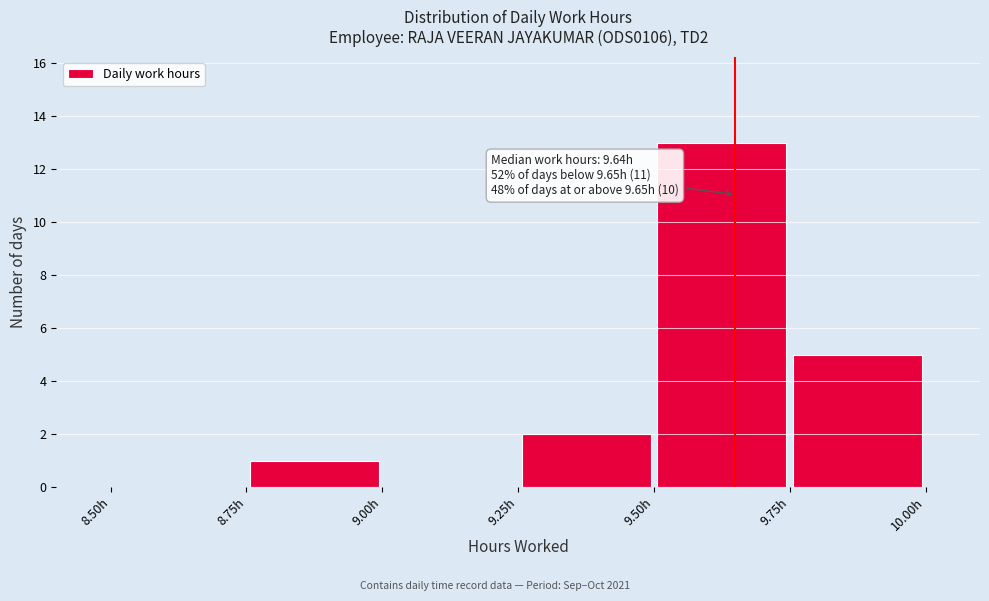

Which range on the x-axis has the tallest bar?

9.50 to 9.75